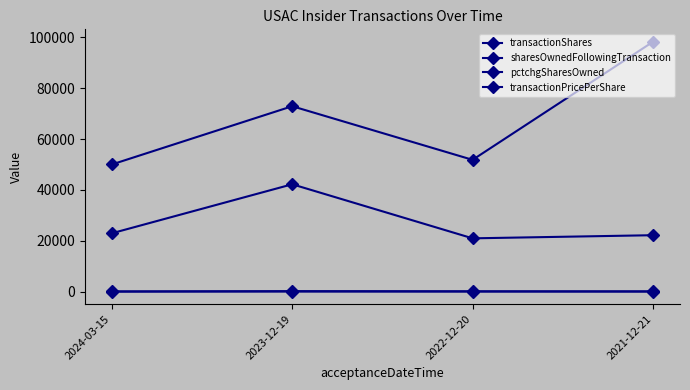

Count the number of categories in the chart.

4